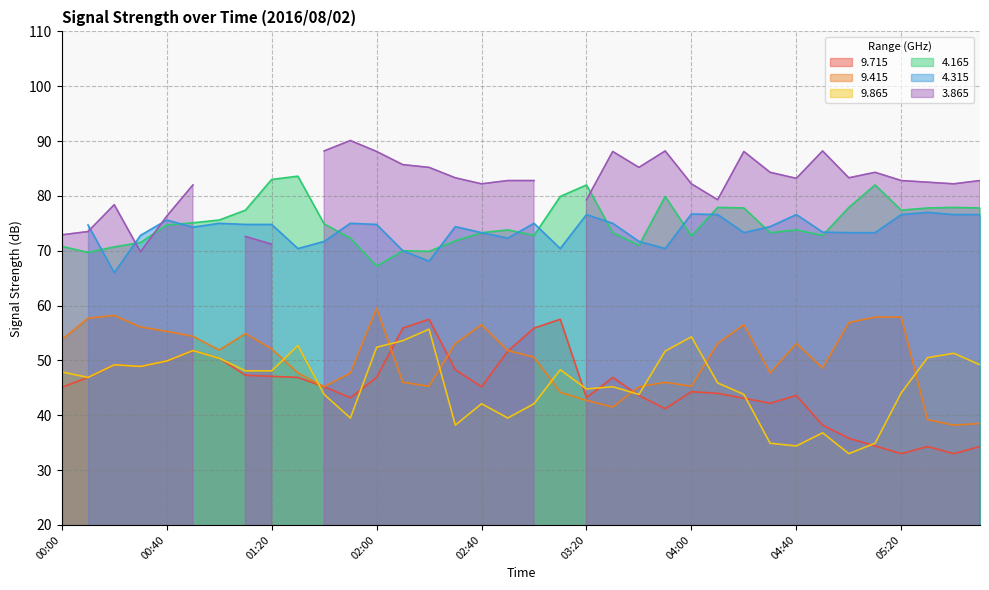

Between 00:00 and 03:40, which series saw the biggest shift?

  9.415